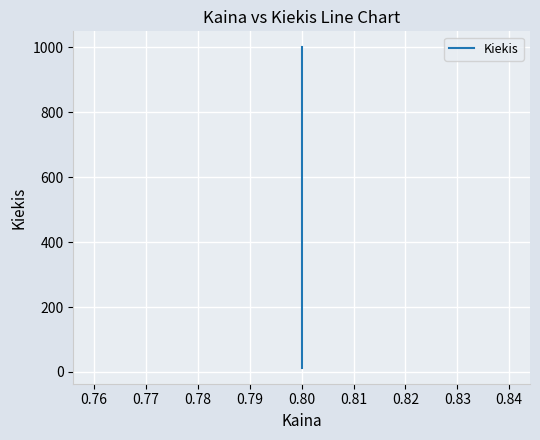

Is it true that the value at 0.80 is 20?

False